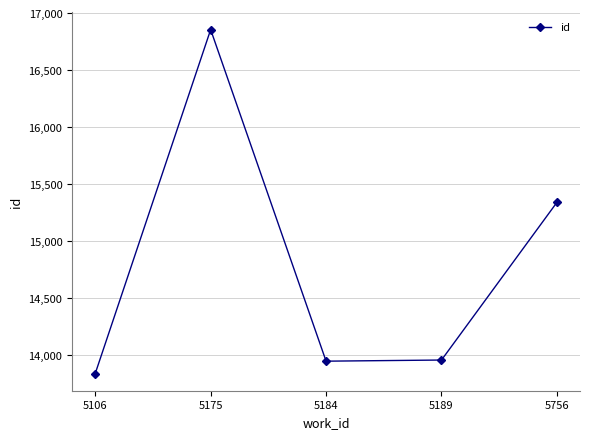

How many interior local valleys (lower than both neighbors) does the data have?

1